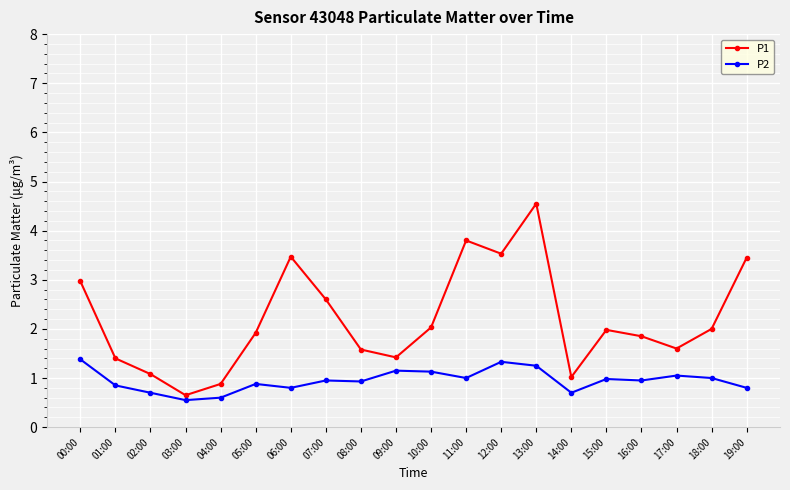

The P1 series shows 0.2 at 03:00. True or false?

False